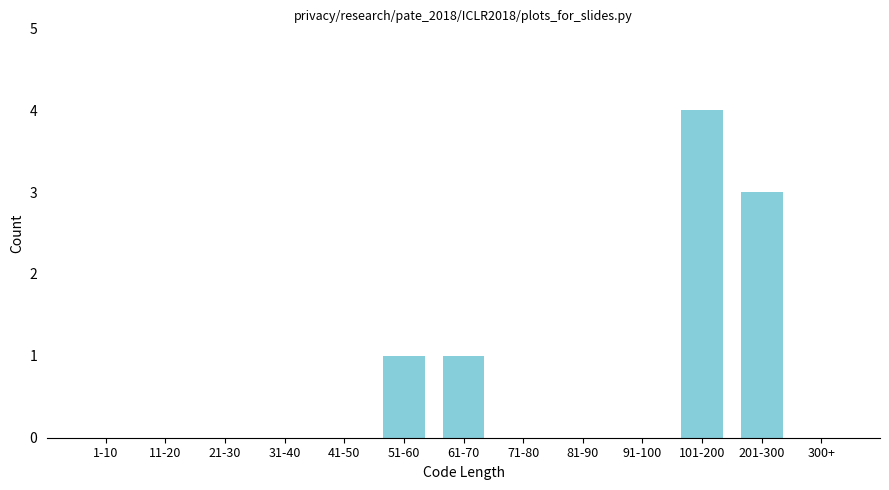

Reading left to right, transcribe all the data shown in this chart.

1-10=0	11-20=0	21-30=0	31-40=0	41-50=0	51-60=1	61-70=1	71-80=0	81-90=0	91-100=0	101-200=4	201-300=3	300+=0